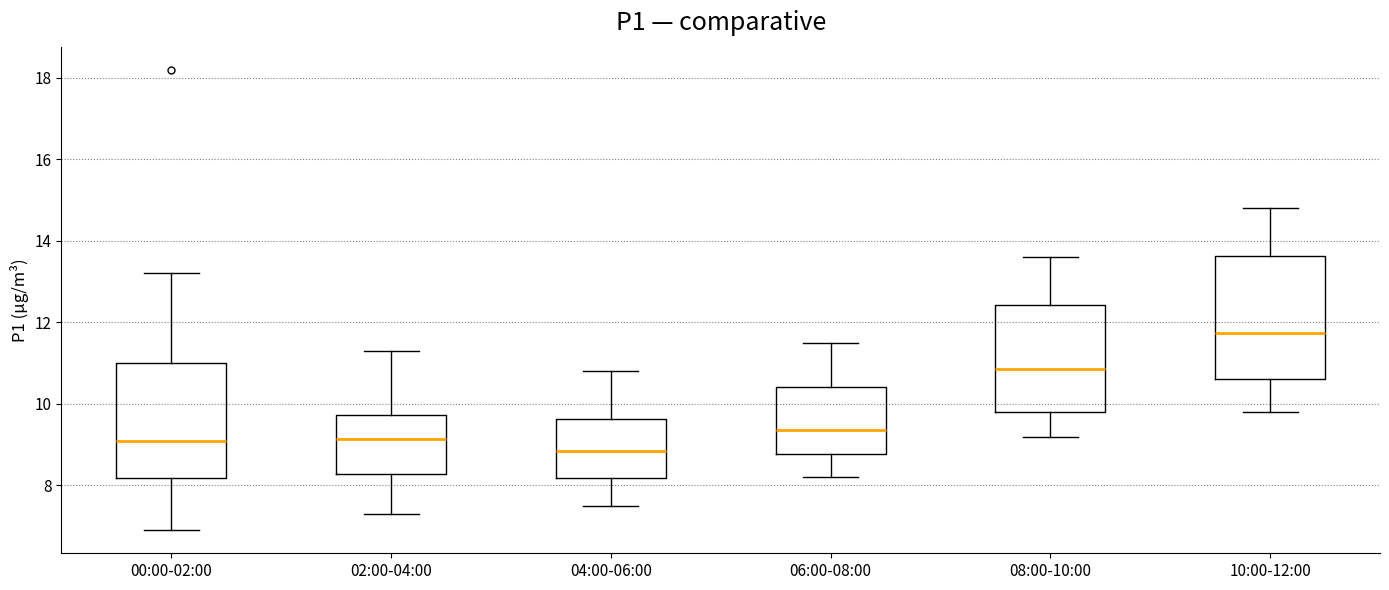

Where does the lower whisker of the box for 02:00-04:00 end on the y-axis? The values are not printed on the chart, so give them approximately, as read against the axis.

7.4